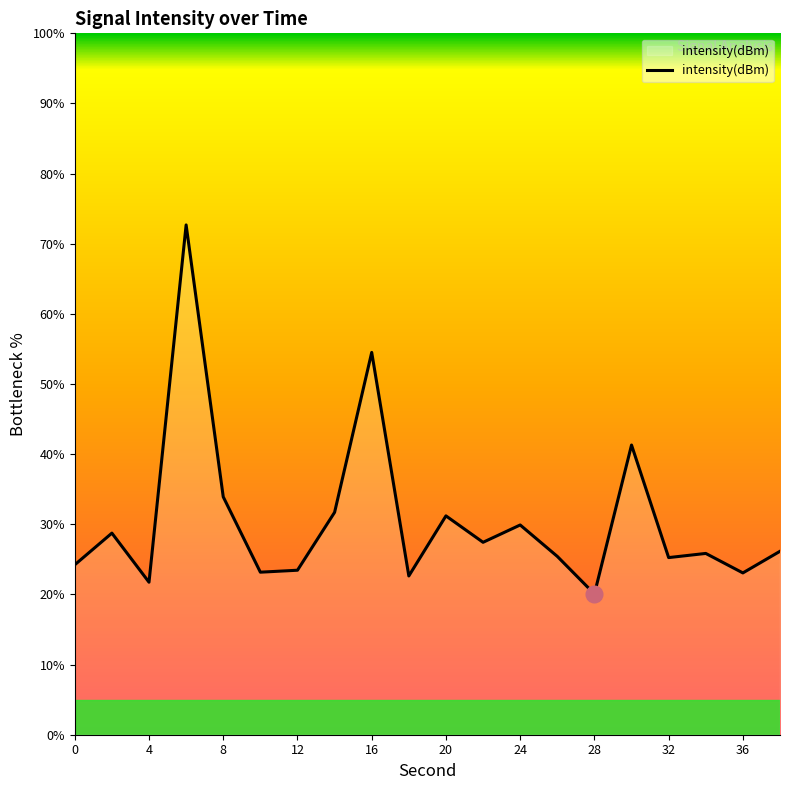

What is the maximum value shown in the chart?

72.7